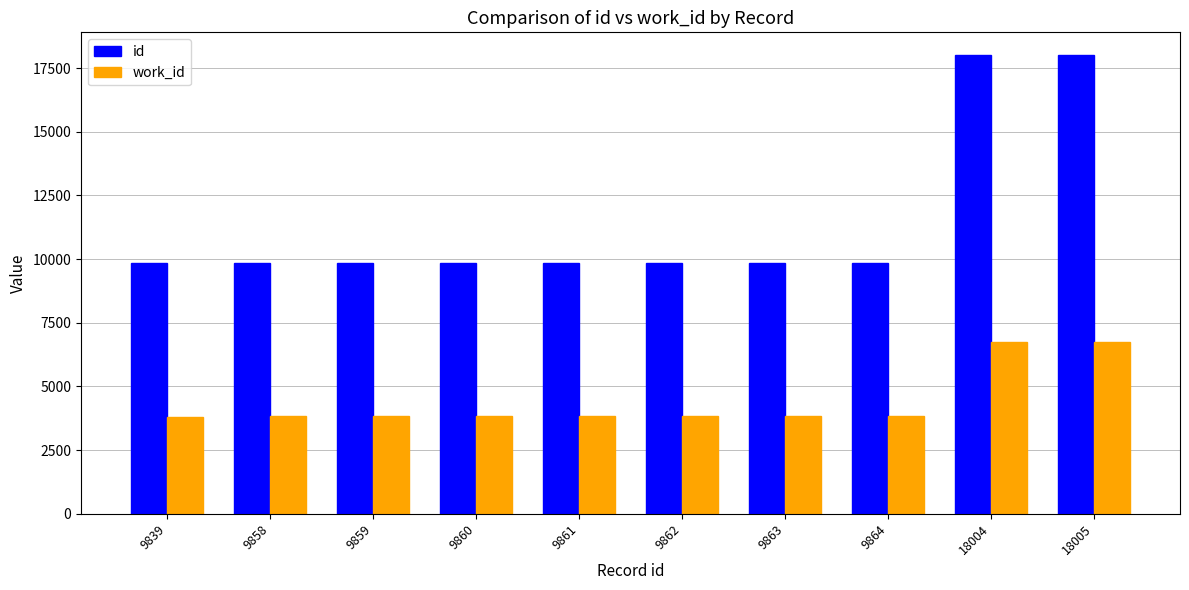

What is the difference between the highest and lowest values at 9860?

6030